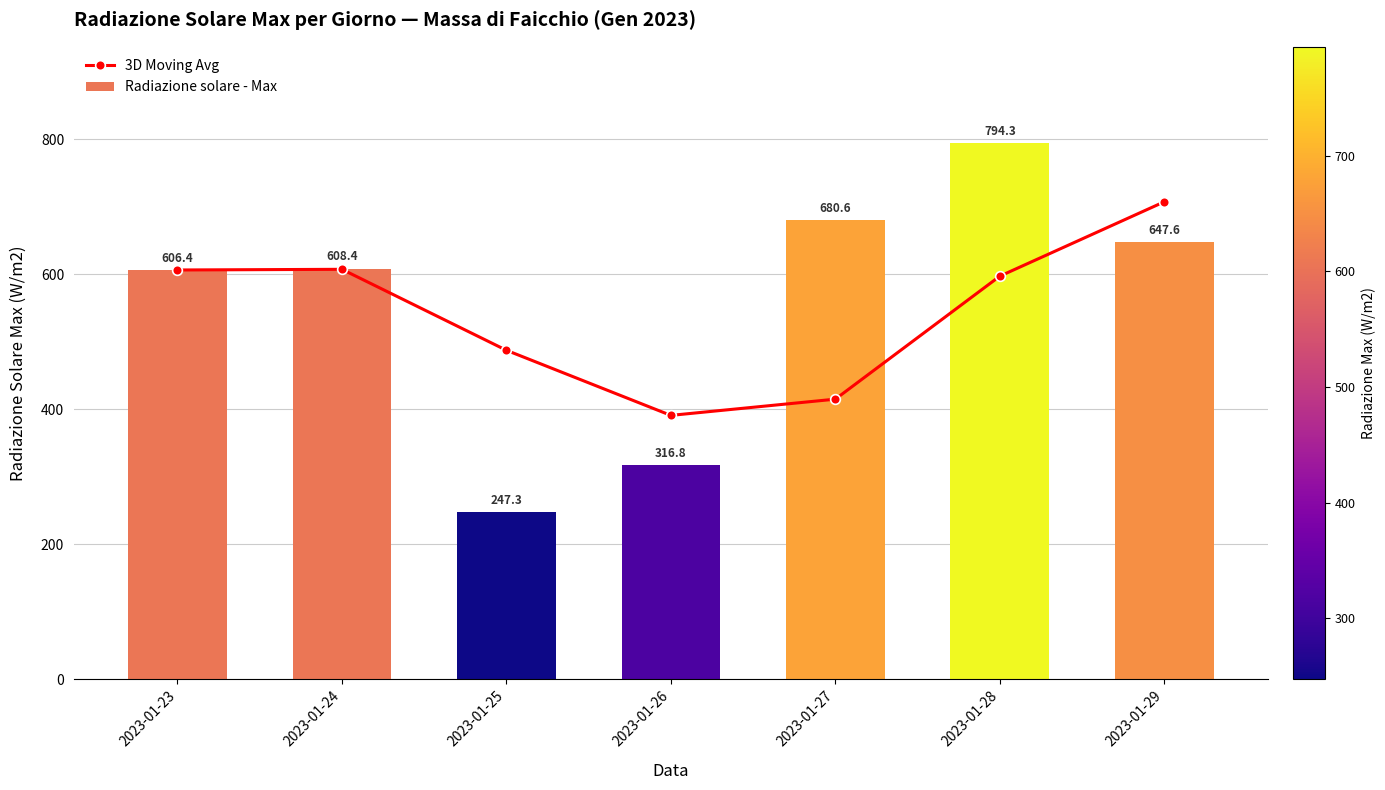

What is the spread (max minus min) of values at 2023-01-28?

197.1